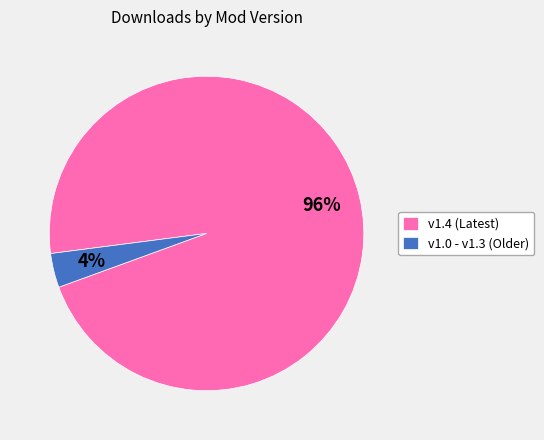

To the nearest percent, what is the average slice percentage?

50%